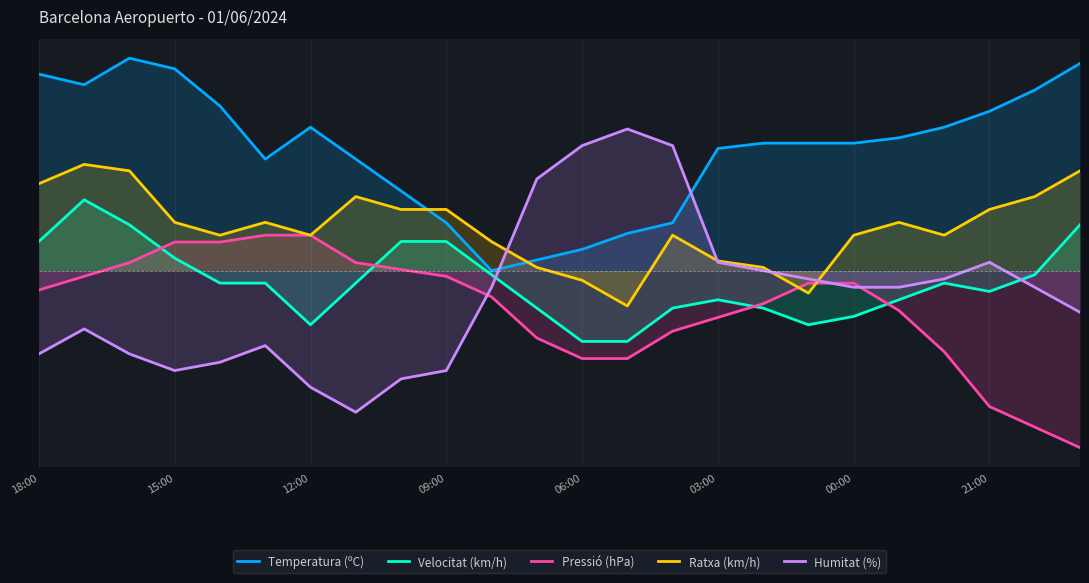

How many distinct data groups are displayed?

5